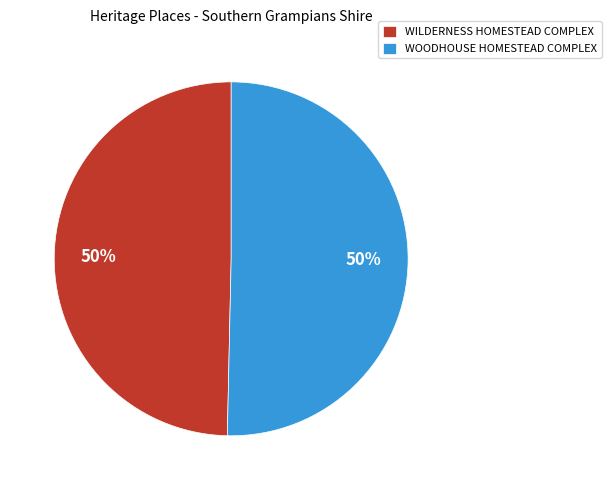

To the nearest percent, what is the average slice percentage?

50%